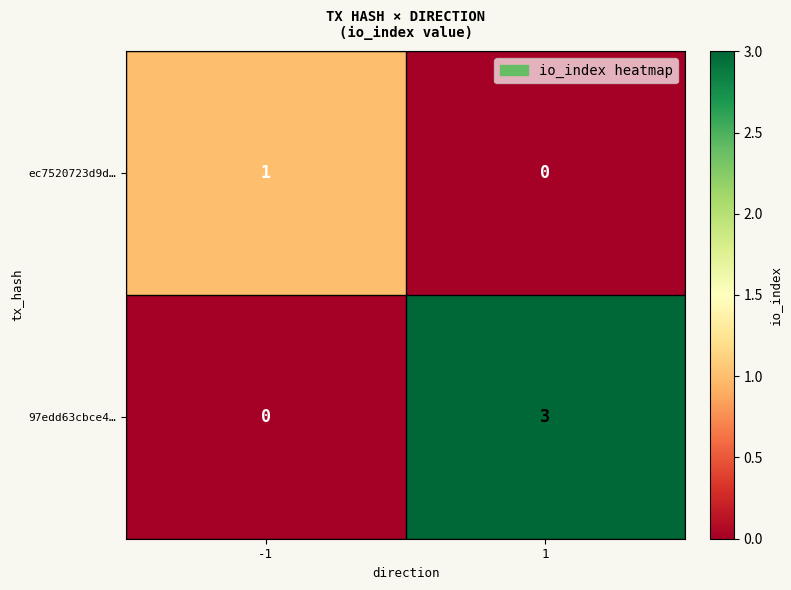

Which series changed the most between -1 and 1?

97edd63cbce4…